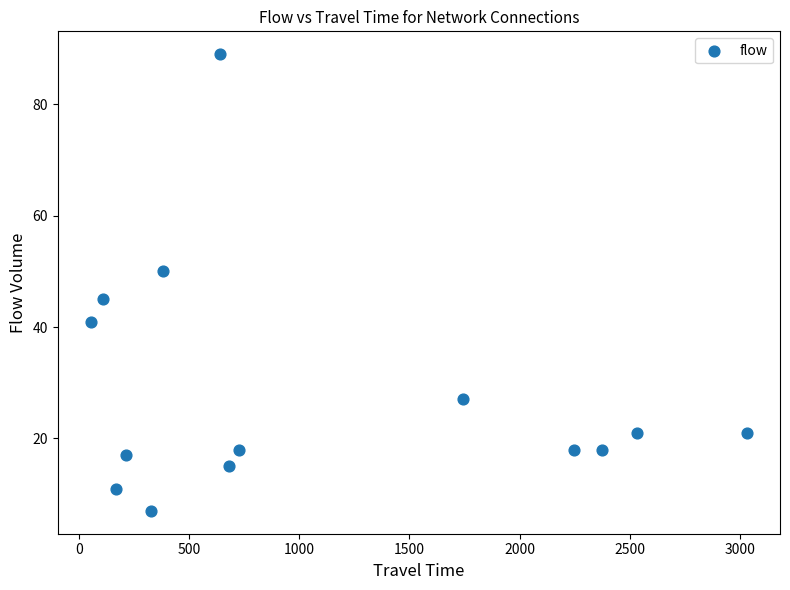

What Y value in the scatter plot is closest to 48?

50